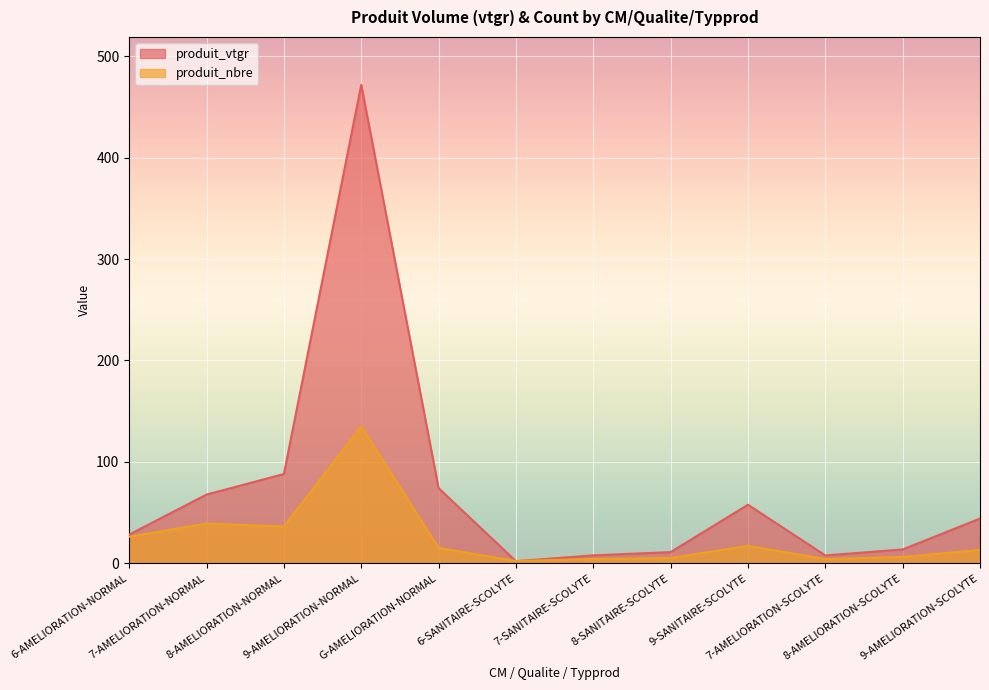

Is the value of produit_nbre at 9-SANITAIRE-SCOLYTE greater than the value of produit_vtgr at 6-SANITAIRE-SCOLYTE?

Yes